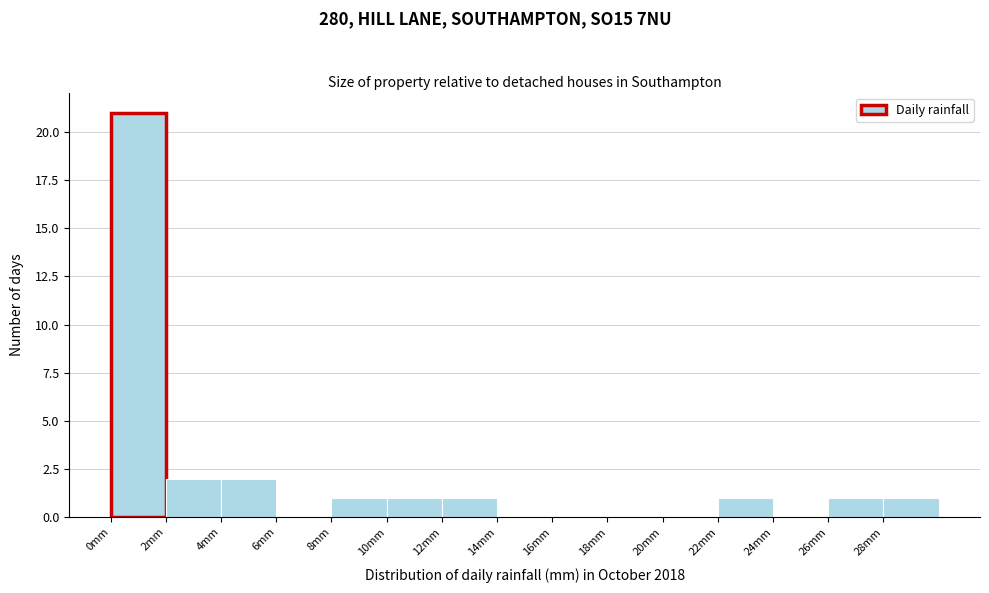

Which range on the x-axis has the tallest bar?

0 to 2